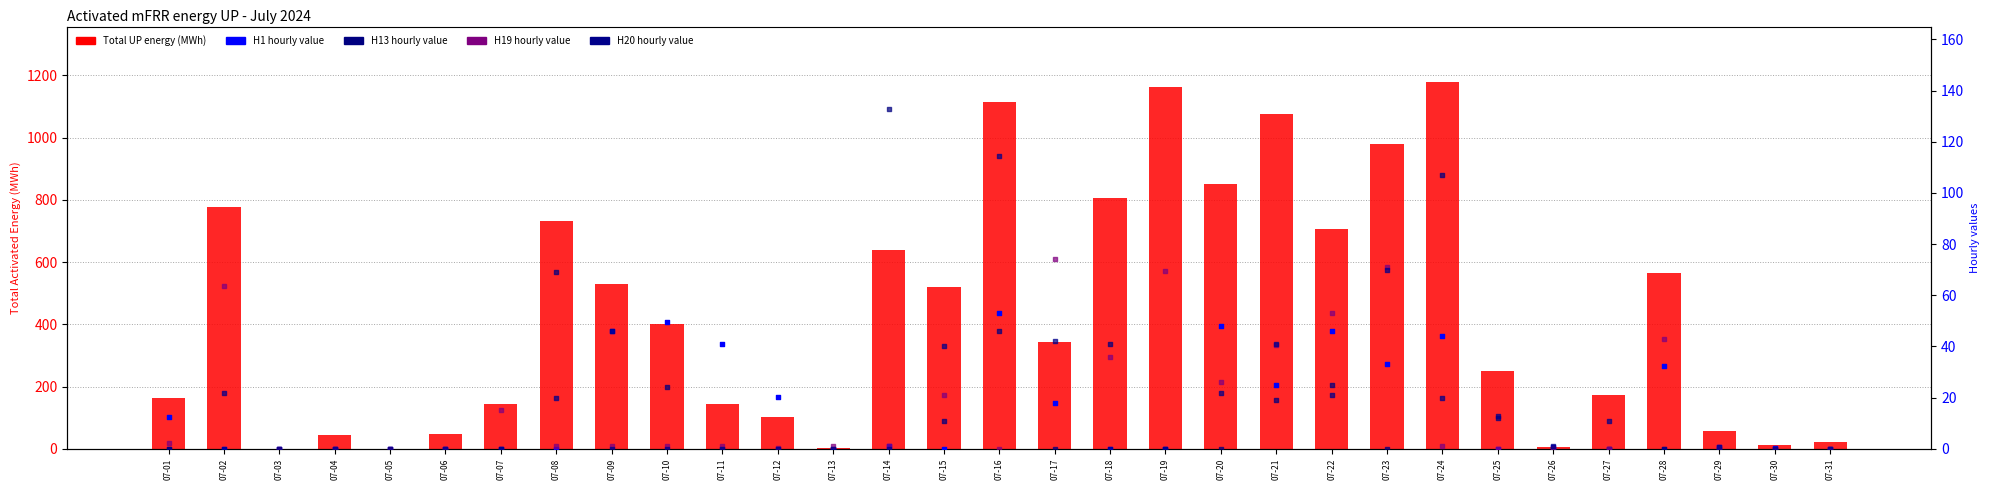

Which series has the widest spread of Y values?

Total UP (mFRR UP)